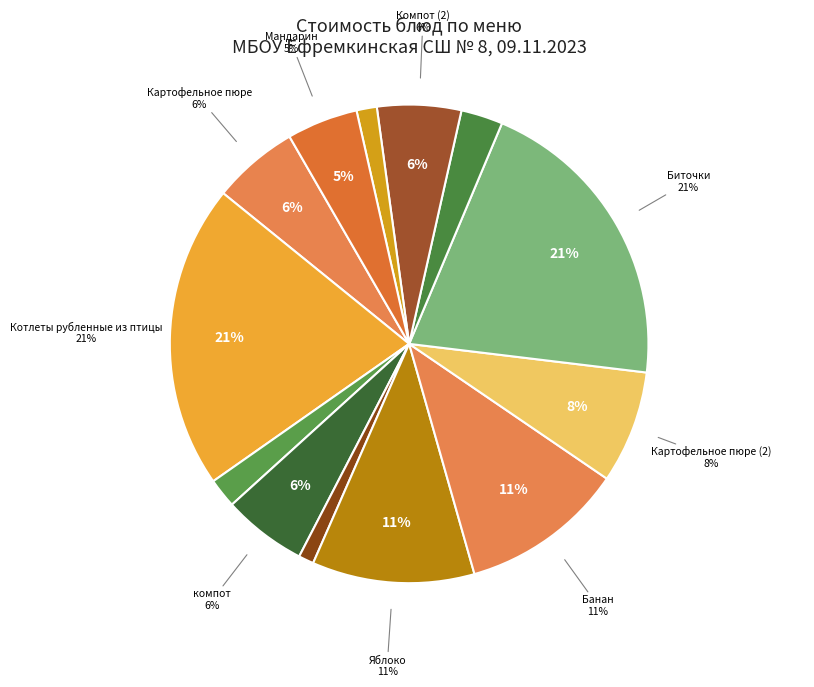

What is the change in value from томатный (соус 2) to Мандарин?

+3.5